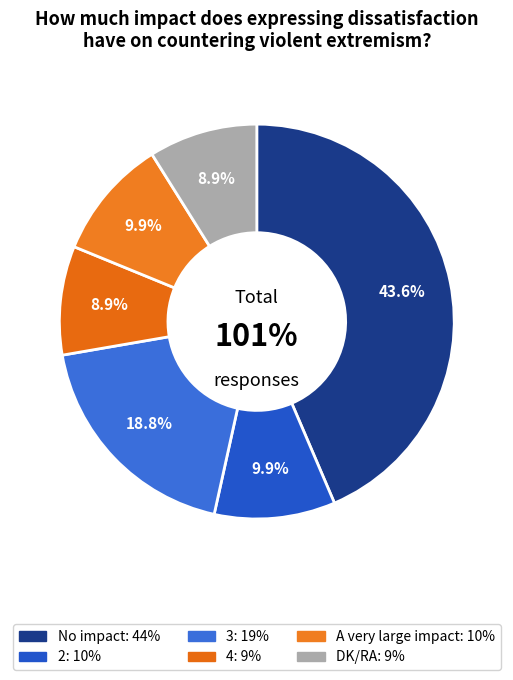

Rank the categories by value from lowest to highest.

4, DK/RA, 2, A very large impact, 3, No impact